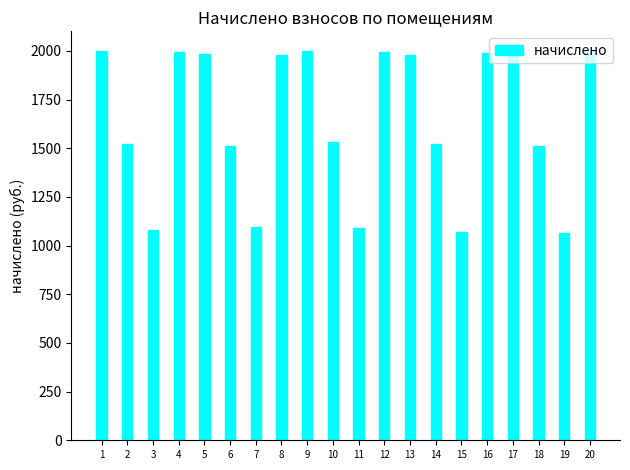

What is the value of the 4th bar from the left?

1993.9